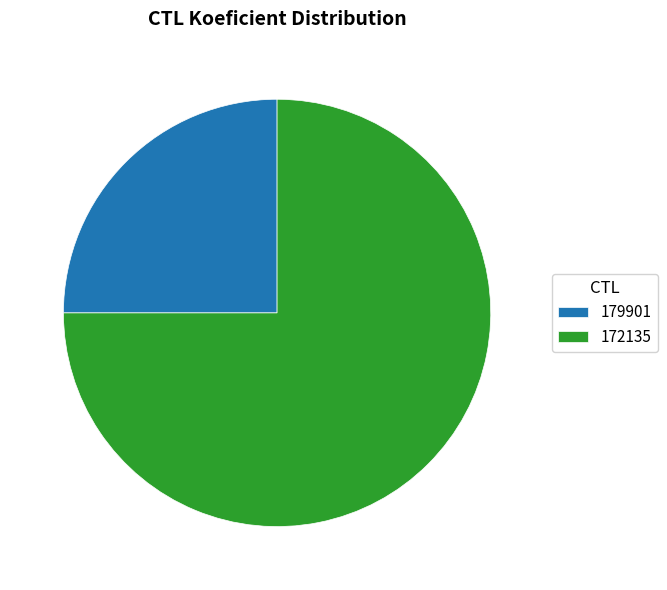

Does 179901 account for over 50% of the chart?

No